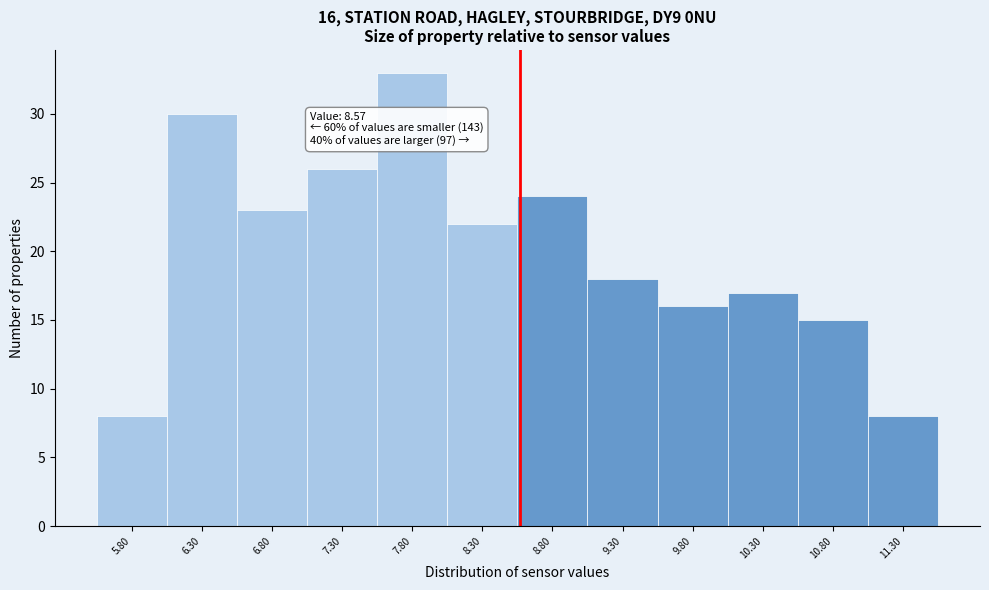

Over which range of the x-axis is the bar tallest?

7.55 to 8.05